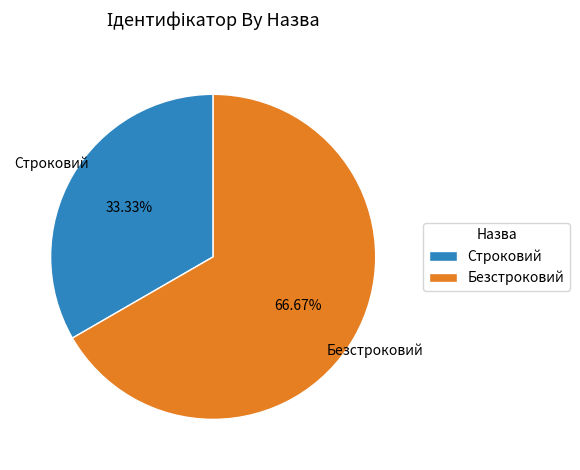

To the nearest percent, what is the combined percentage of Безстроковий and Строковий?

100%